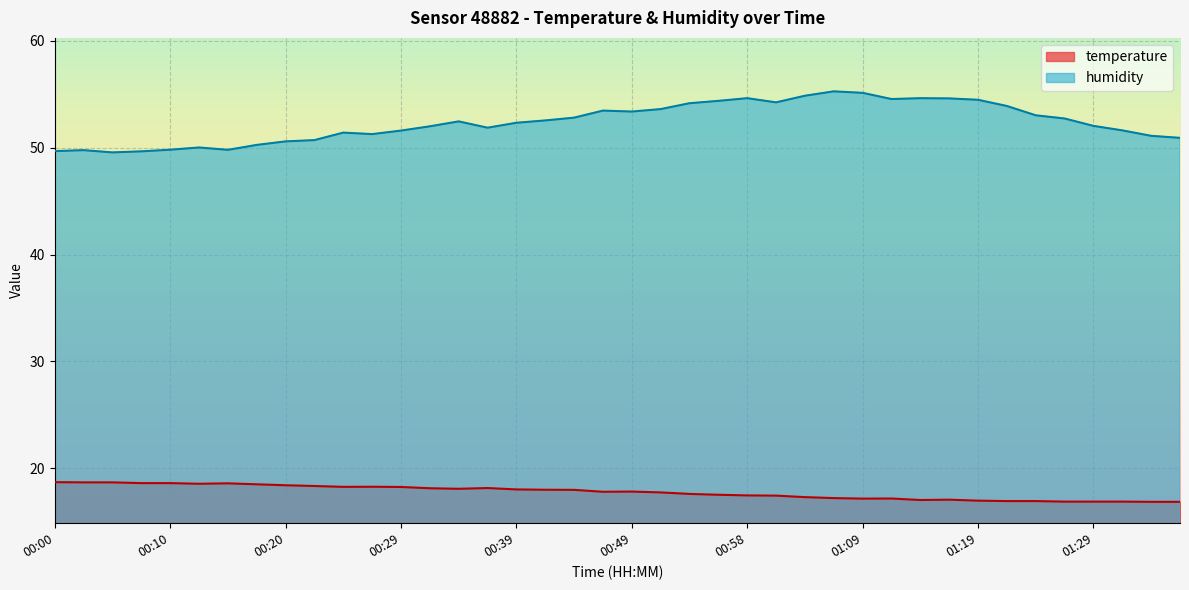

Reading left to right, what are all the values shown in this chart?

temperature: 00:00=18.7	00:03=18.7	00:05=18.7	00:07=18.6	00:10=18.6	00:12=18.6	00:15=18.6	00:17=18.5	00:20=18.4	00:22=18.4	00:24=18.3	00:27=18.3	00:29=18.3	00:32=18.1	00:34=18.1	00:37=18.2	00:39=18.0	00:41=18.0	00:44=18.0	00:46=17.8	00:49=17.8	00:51=17.8	00:54=17.6	00:56=17.5	00:58=17.5	01:01=17.4	01:03=17.3	01:06=17.2	01:09=17.2	01:12=17.2	01:14=17.0	01:17=17.1	01:19=17.0	01:22=16.9	01:24=16.9	01:27=16.9	01:29=16.9	01:31=16.9	01:34=16.9	01:36=16.9
humidity: 00:00=49.7	00:03=49.8	00:05=49.5	00:07=49.6	00:10=49.8	00:12=50.0	00:15=49.8	00:17=50.2	00:20=50.6	00:22=50.7	00:24=51.4	00:27=51.3	00:29=51.6	00:32=52.0	00:34=52.5	00:37=51.9	00:39=52.3	00:41=52.5	00:44=52.8	00:46=53.5	00:49=53.4	00:51=53.6	00:54=54.1	00:56=54.4	00:58=54.6	01:01=54.2	01:03=54.9	01:06=55.3	01:09=55.1	01:12=54.5	01:14=54.6	01:17=54.6	01:19=54.5	01:22=53.9	01:24=53.0	01:27=52.7	01:29=52.0	01:31=51.6	01:34=51.1	01:36=50.9